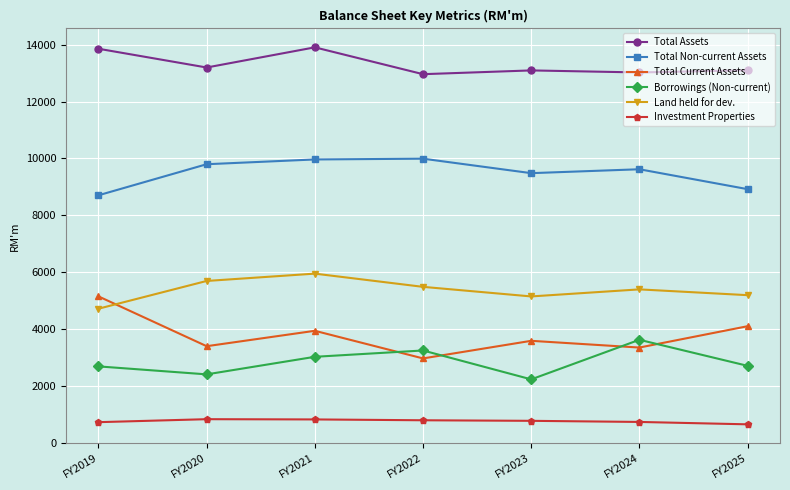

Where is the first local minimum for Total Non-current Assets?

FY2023